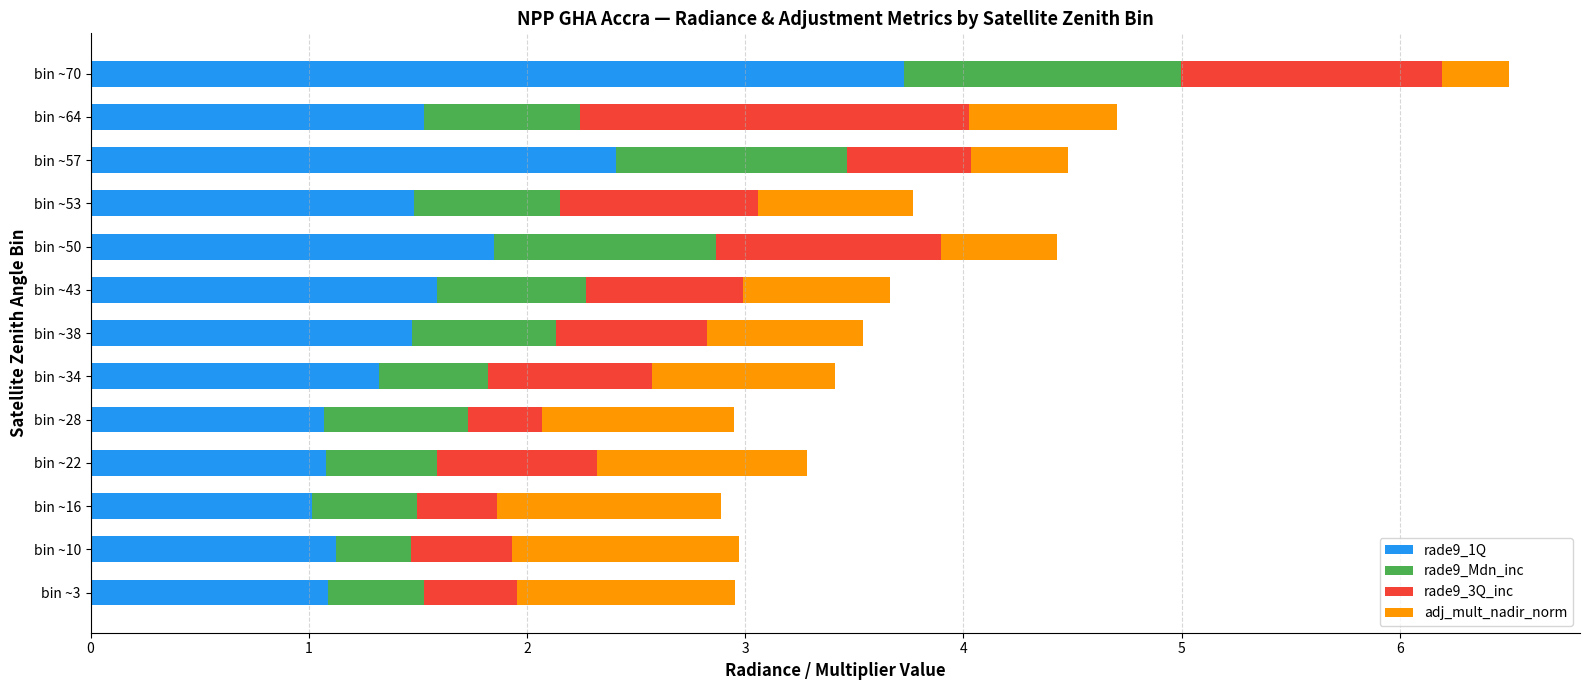

At which category is the sum across all series the highest?

bin ~70